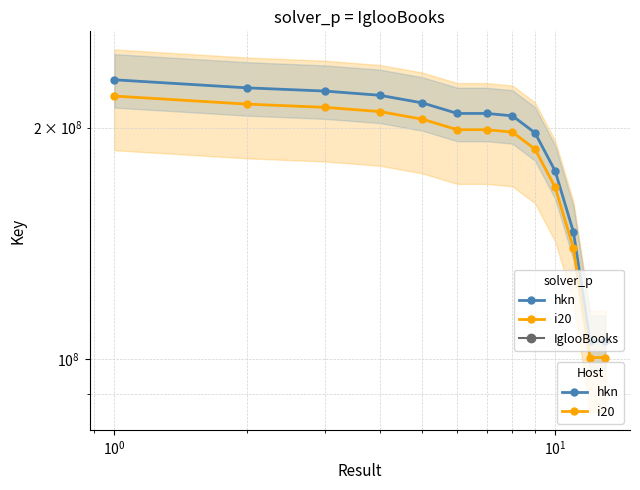

How many lines are shown in the chart?

2